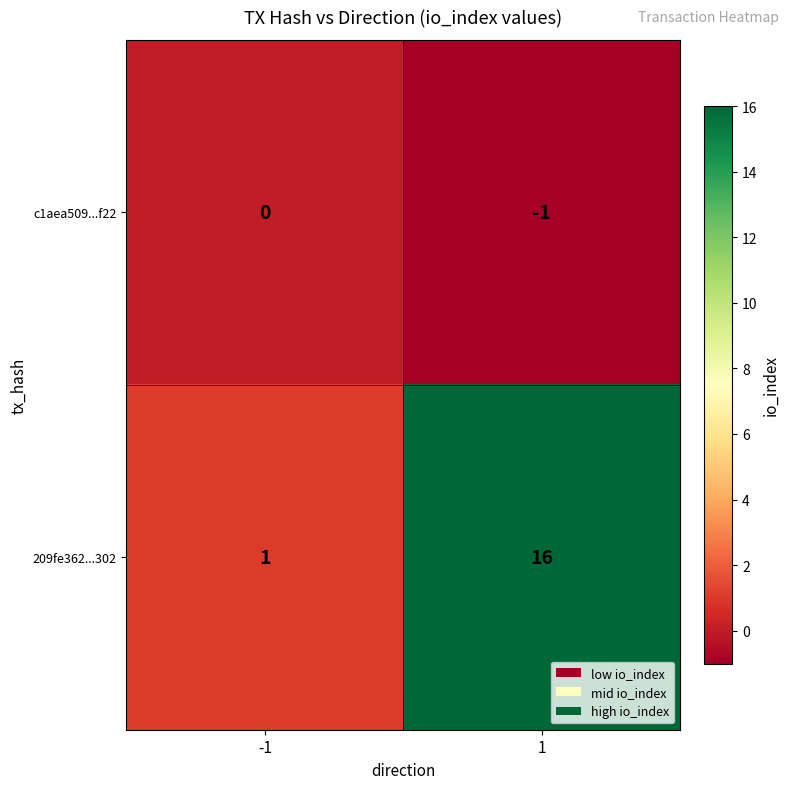

What is the sum of the 209fe362...302 values at 1 and -1?

17